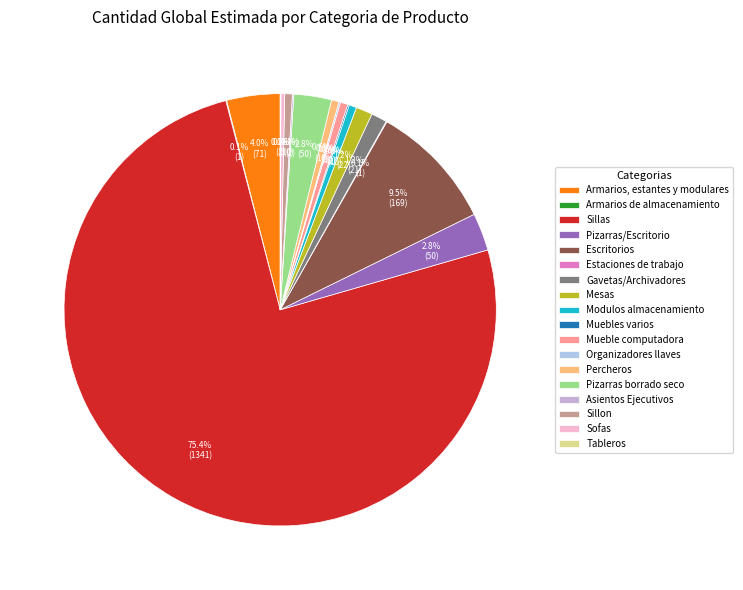

How many segments does this pie chart have?

18